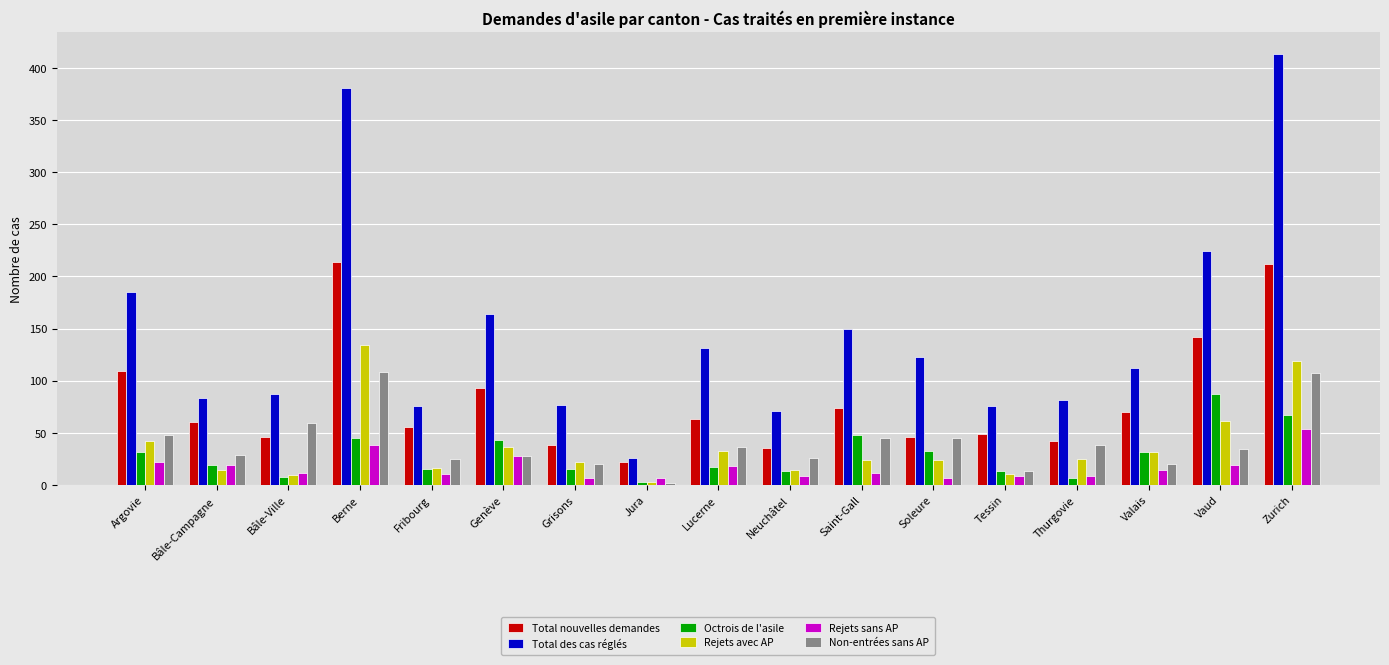

How many bars are there in total?

102